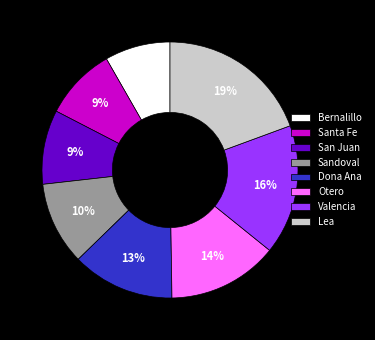

Which category has the biggest portion of the pie?

Lea